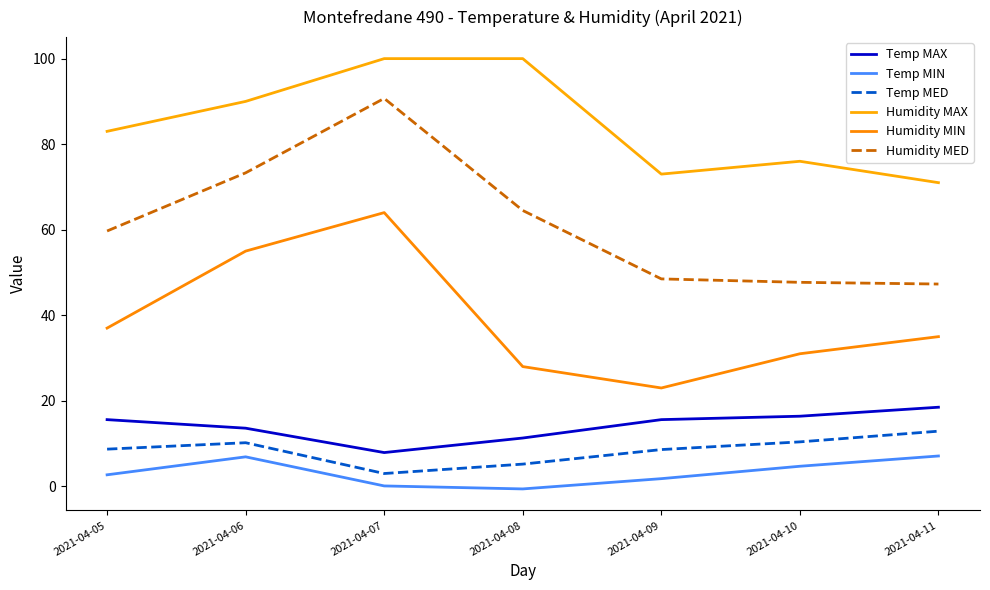

What is the difference between the highest and lowest values at 2021-04-11?

63.9